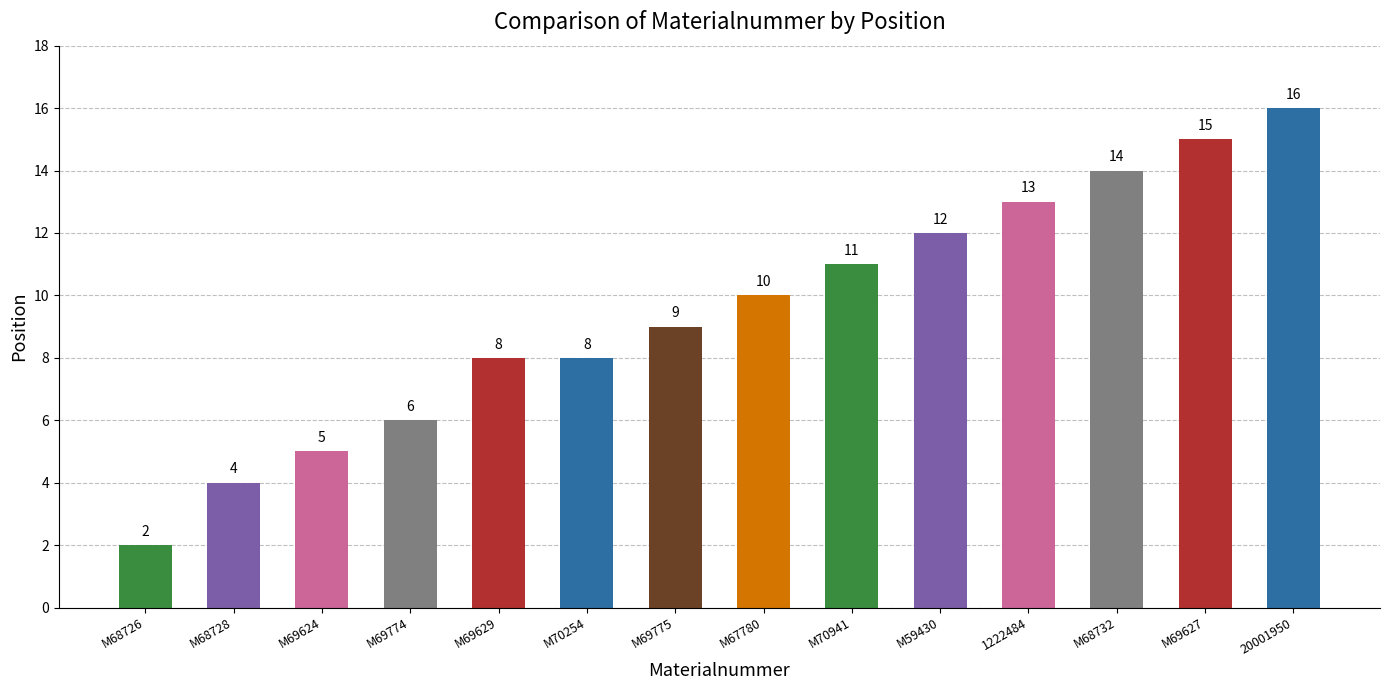

What is the difference between the maximum and second lowest values?

12